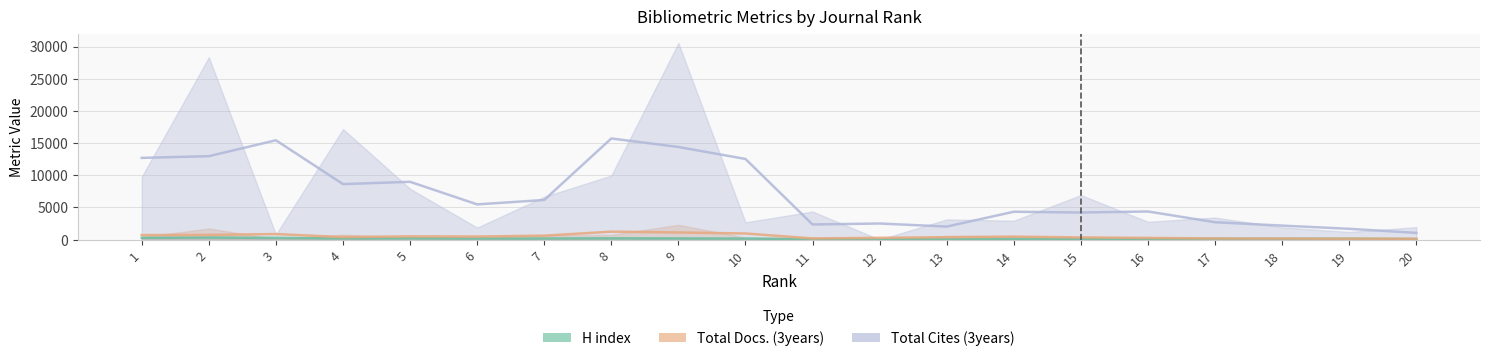

Is the value of Total Cites (3years) at 13 greater than the value of Total Docs. (3years) at 10?

Yes